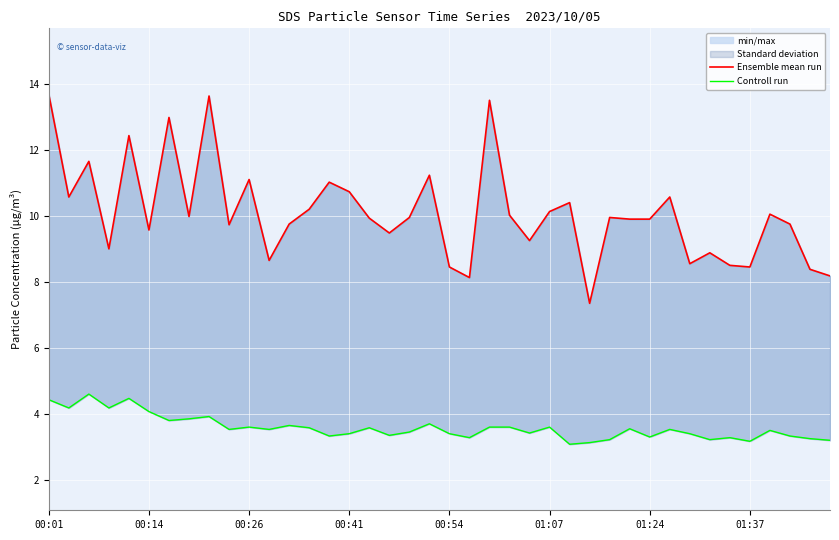

What is the sum of the Controll run values at 11 and 35?

6.7